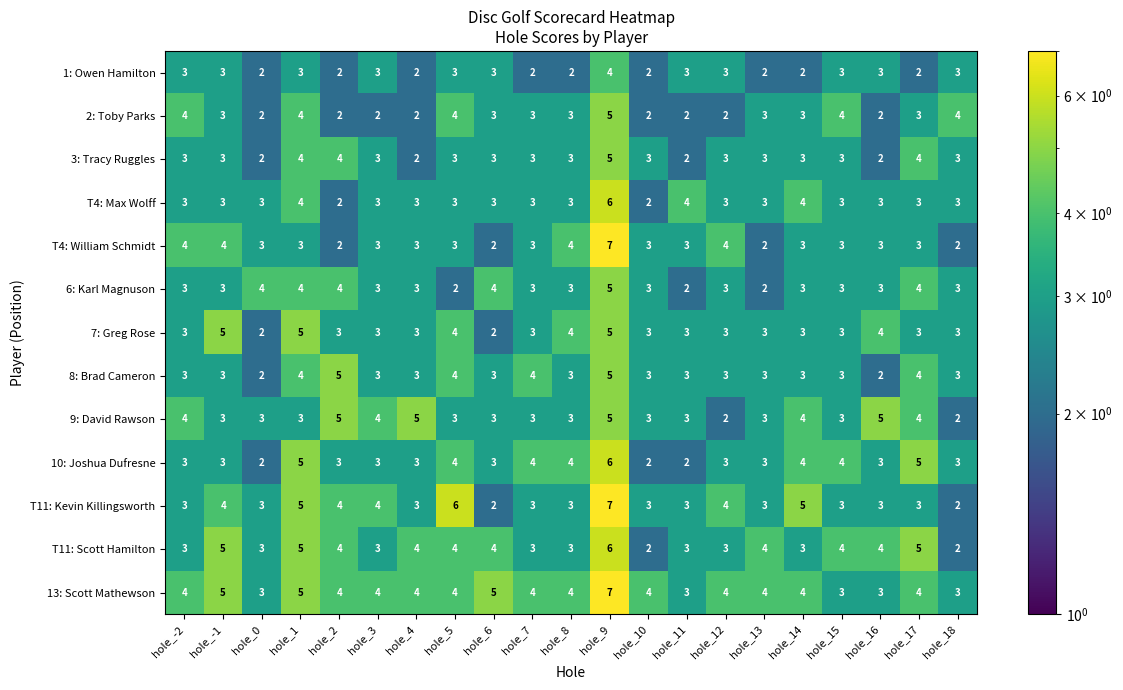

Between hole_-1 and hole_18, which series saw the biggest shift?

T11: Scott Hamilton